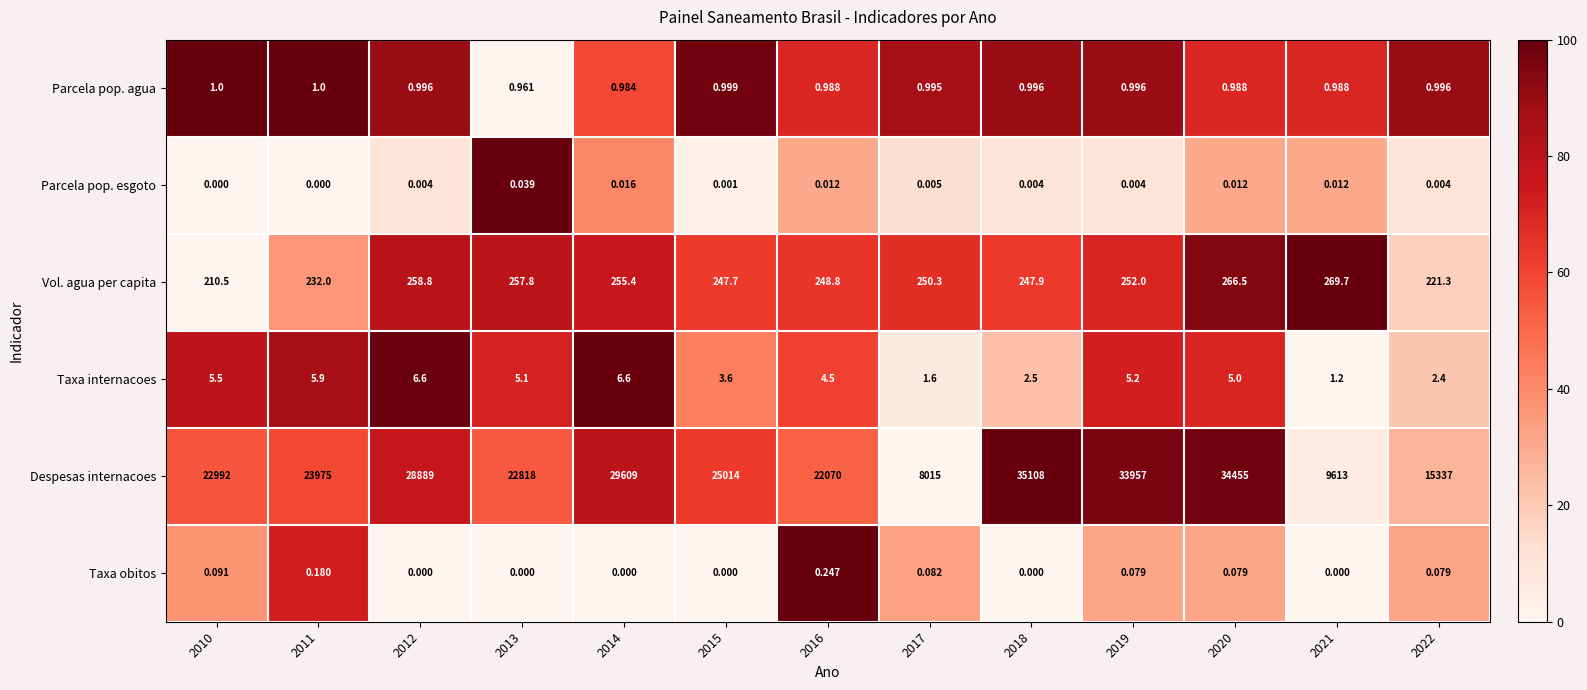

Rank the series by their maximum value, from highest to lowest.

Despesas internacoes, Vol. agua per capita, Taxa internacoes, Parcela pop. agua, Taxa obitos, Parcela pop. esgoto